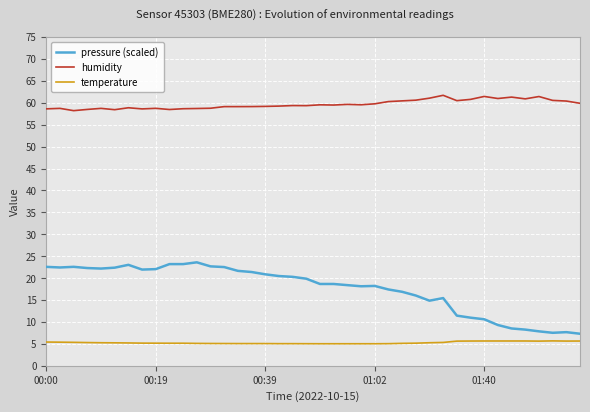

Which series has the widest spread of values?

pressure (scaled)